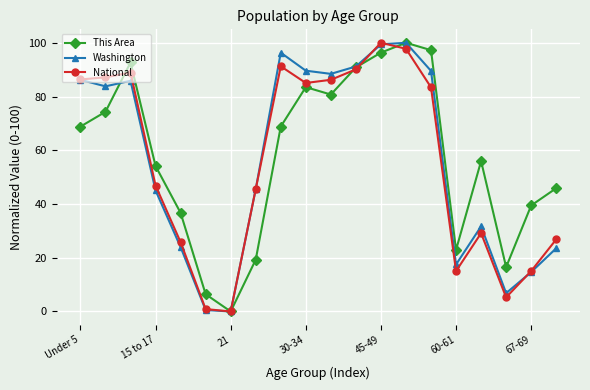

What is the value of the This Area point at the 6th from the left?

6.4